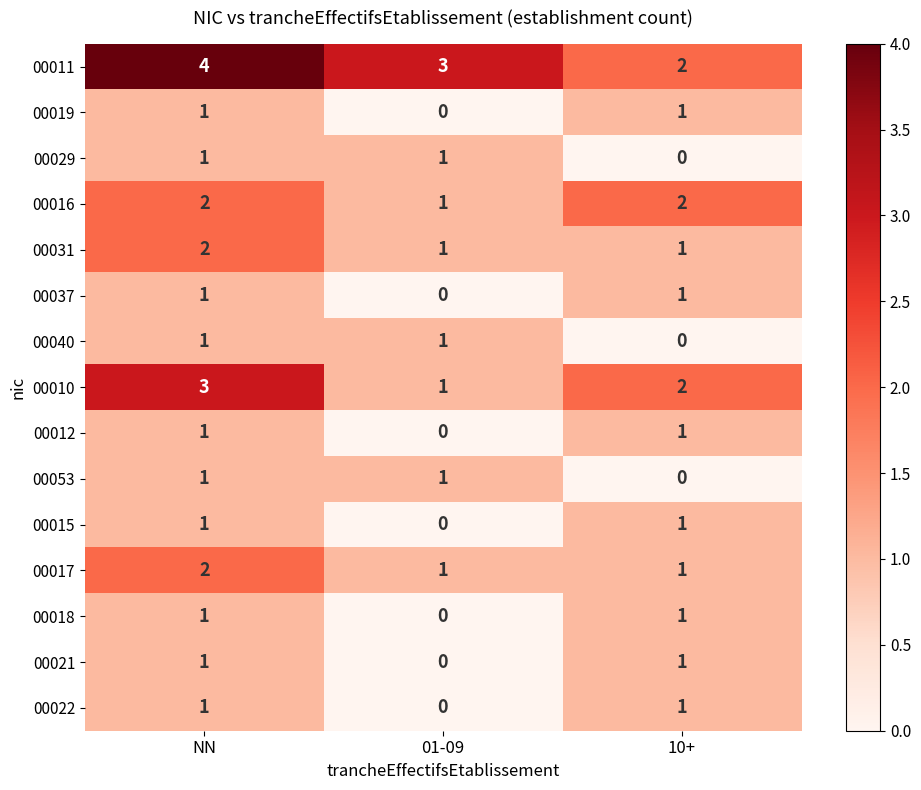

At which category does the chart reach its peak across all series?

NN